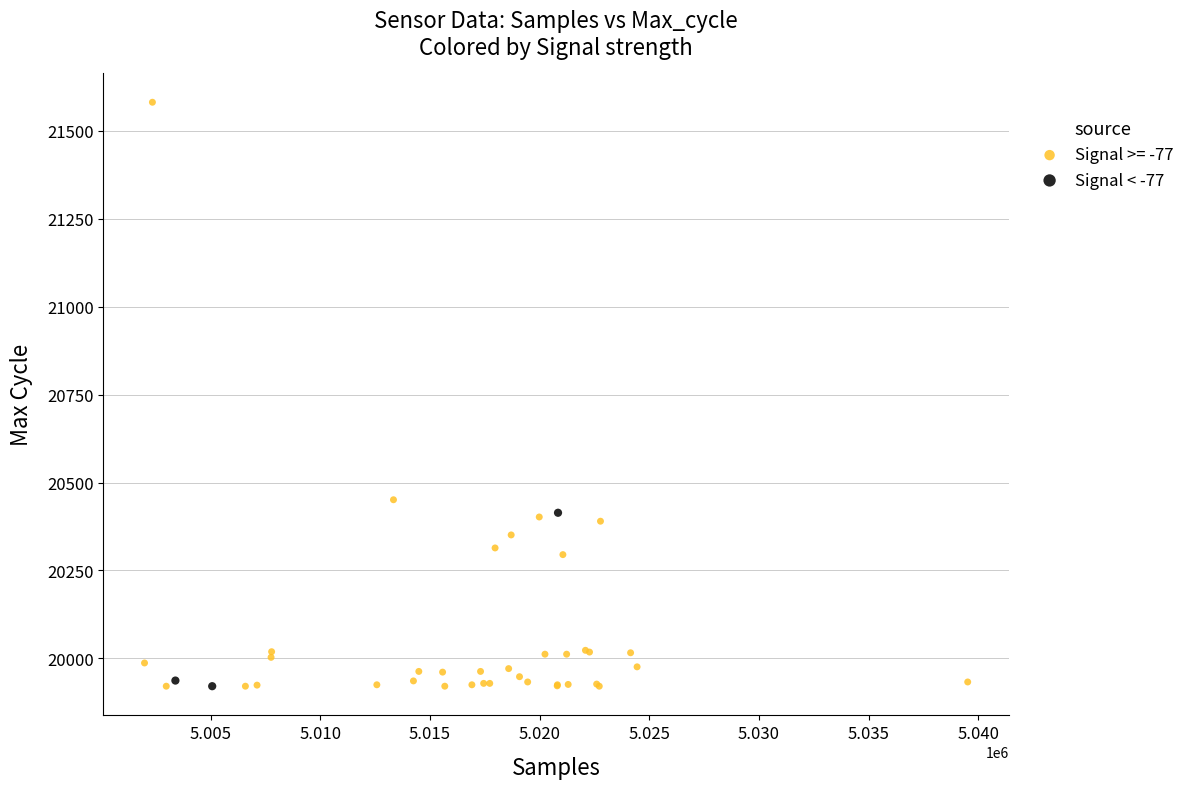

Which series reaches the maximum Y coordinate?

Signal >= -77